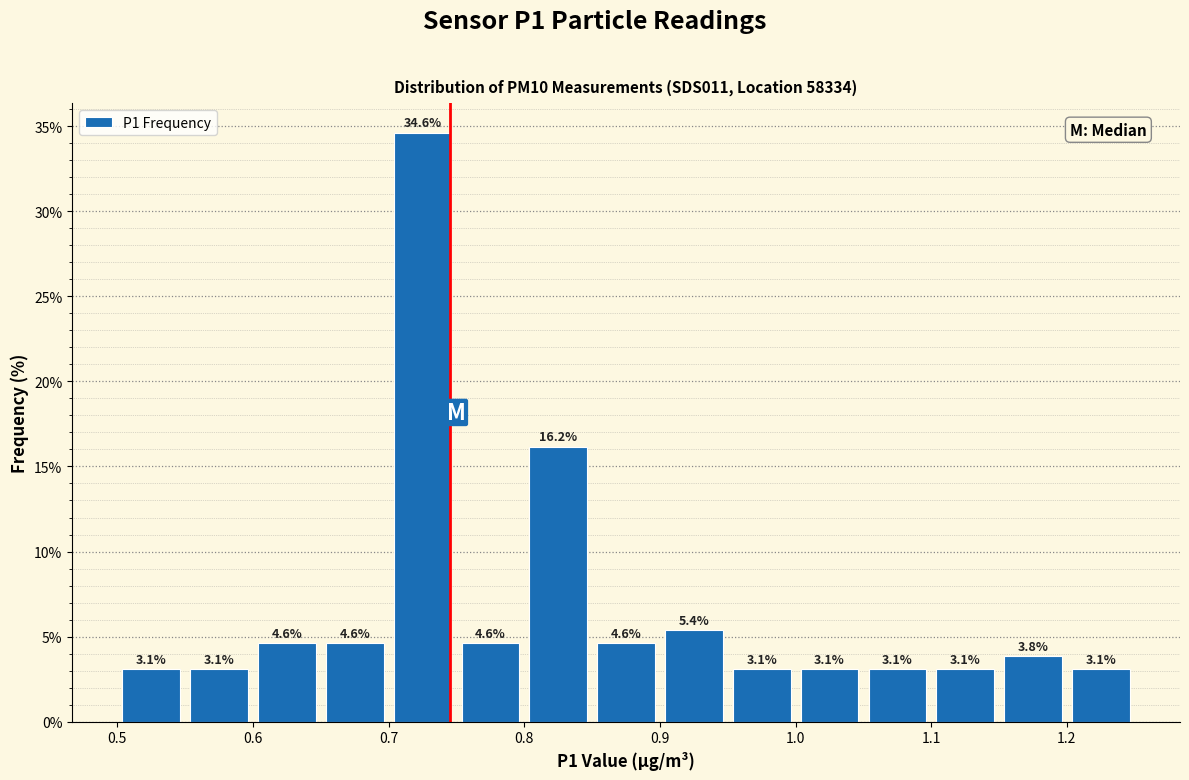

Reading left to right, transcribe this chart: for each bar, give the range it covers on the x-axis and its height.

0.50 to 0.55: 3.1
0.55 to 0.60: 3.1
0.60 to 0.65: 4.6
0.65 to 0.70: 4.6
0.70 to 0.75: 34.6
0.75 to 0.80: 4.6
0.80 to 0.85: 16.2
0.85 to 0.90: 4.6
0.90 to 0.95: 5.4
0.95 to 1.00: 3.1
1.00 to 1.05: 3.1
1.05 to 1.10: 3.1
1.10 to 1.15: 3.1
1.15 to 1.20: 3.8
1.20 to 1.25: 3.1